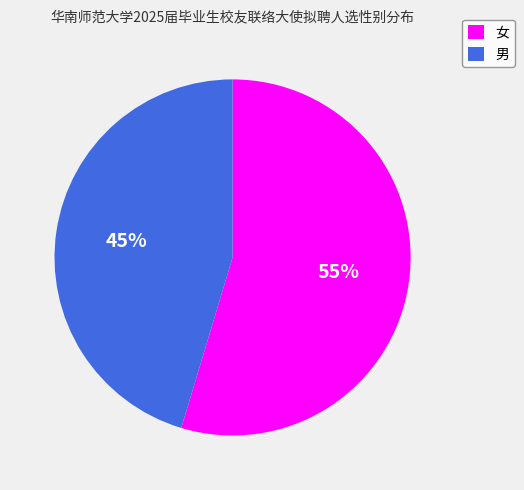

Count the number of slices in the pie.

2